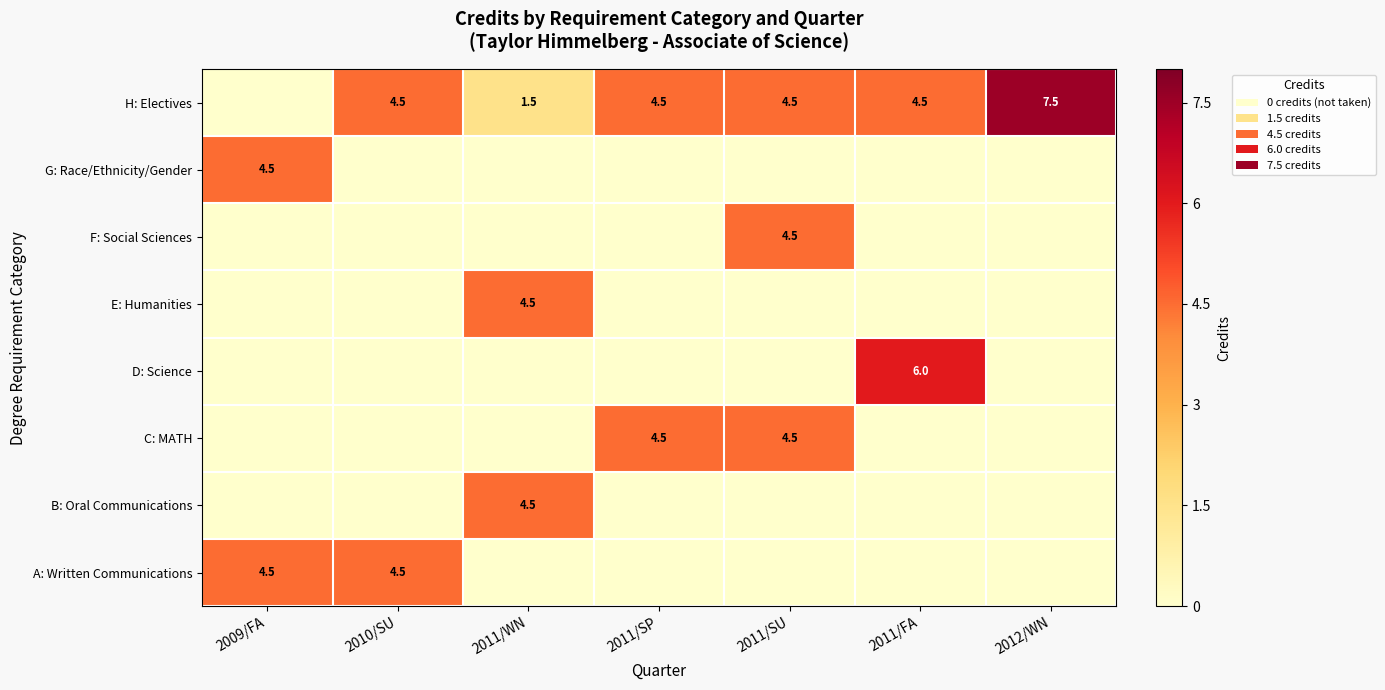

The value of G: Race/Ethnicity/Gender at 2009/FA is 1.2. True or false?

False